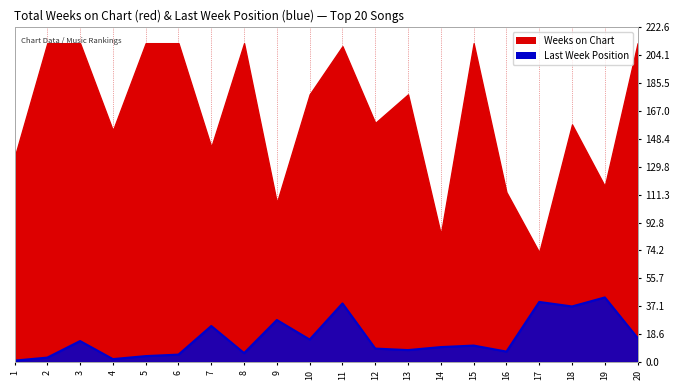

Which category has the highest value across all series?

19